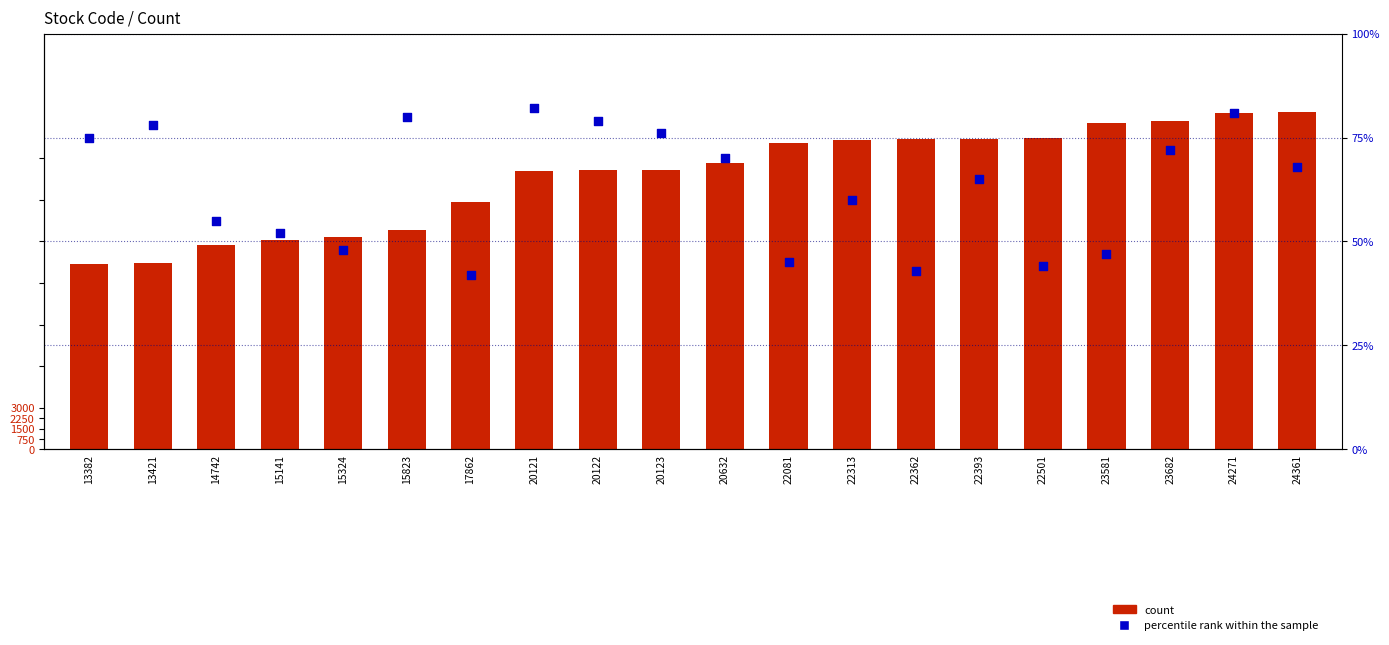

At which category is the sum across all series the highest?

24361